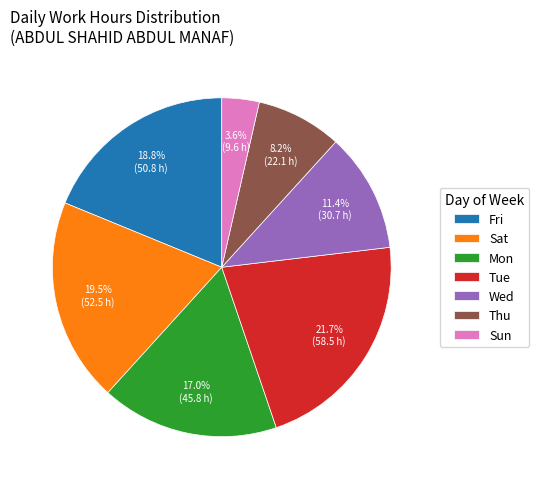

How many slices are in this pie chart?

7